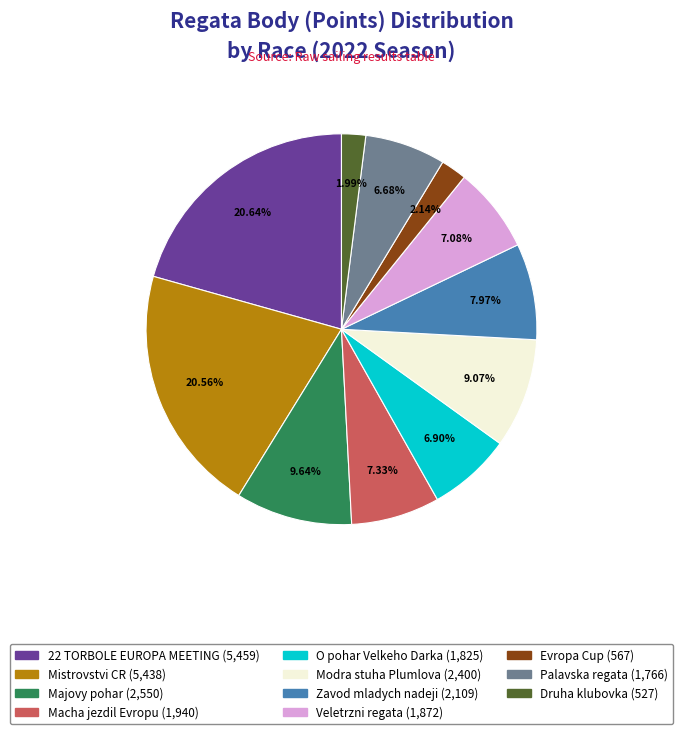

Is there any slice that represents more than half of the pie?

No